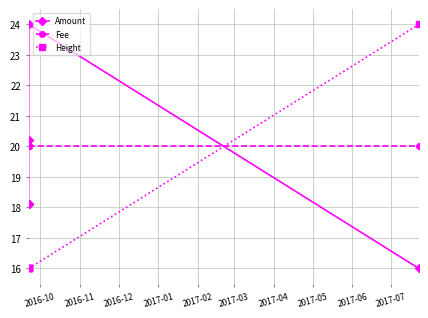

Rank the series by their average value, from highest to lowest.

Fee, Amount, Height